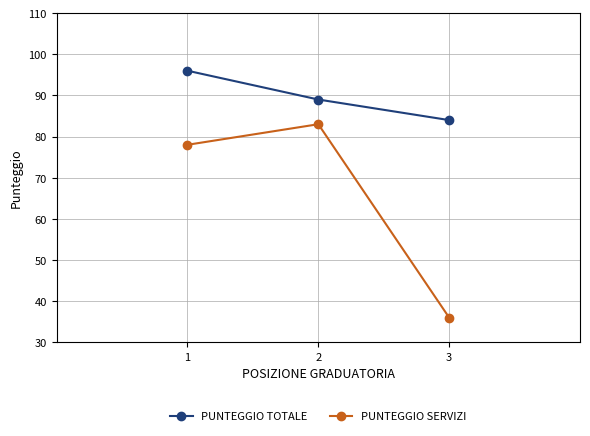

At how many categories does at least one series exceed 43?

3